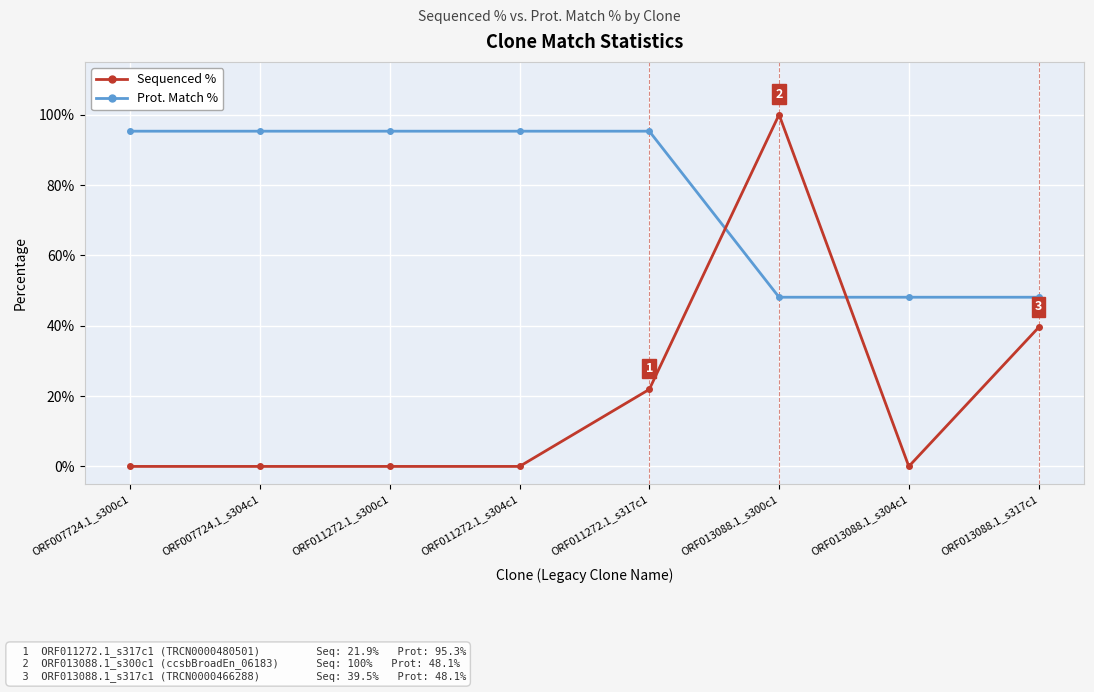

True or false: Sequenced % has more than 0 points higher than both neighbors.

True